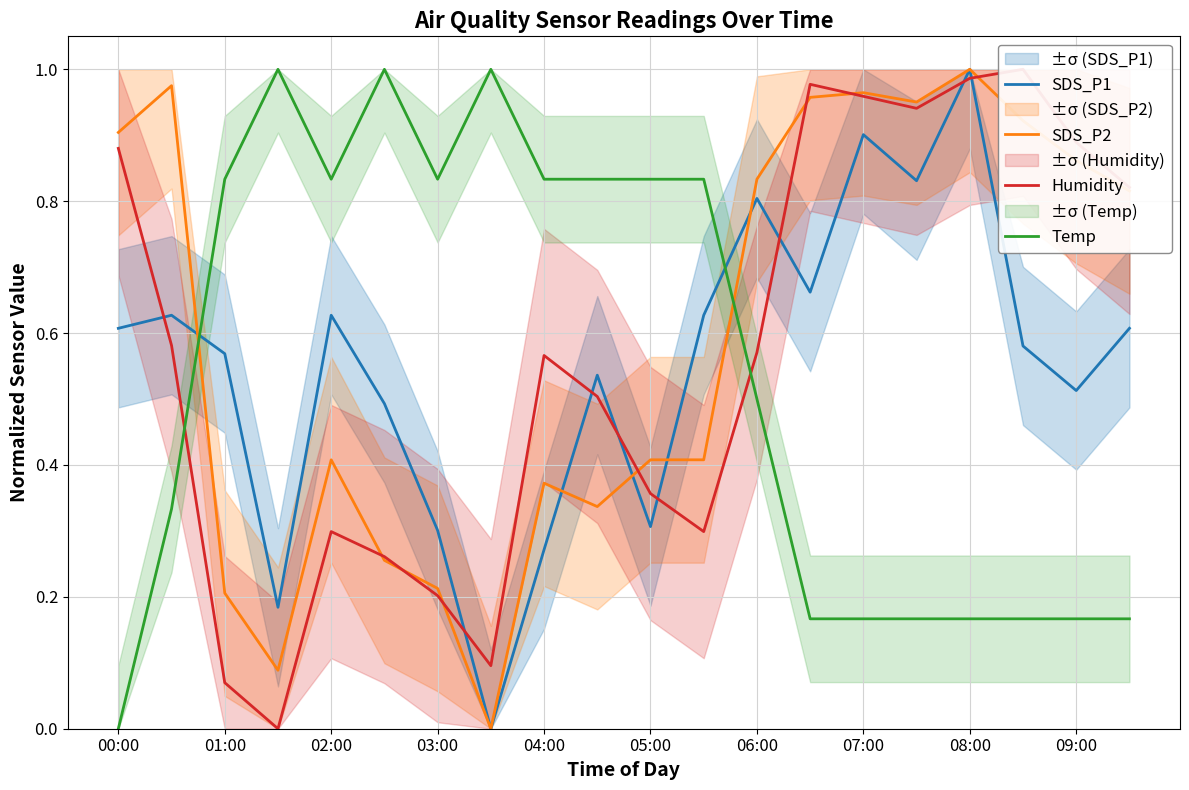

Which series ends up on top after the final intersection of SDS_P1 and Temp?

SDS_P1